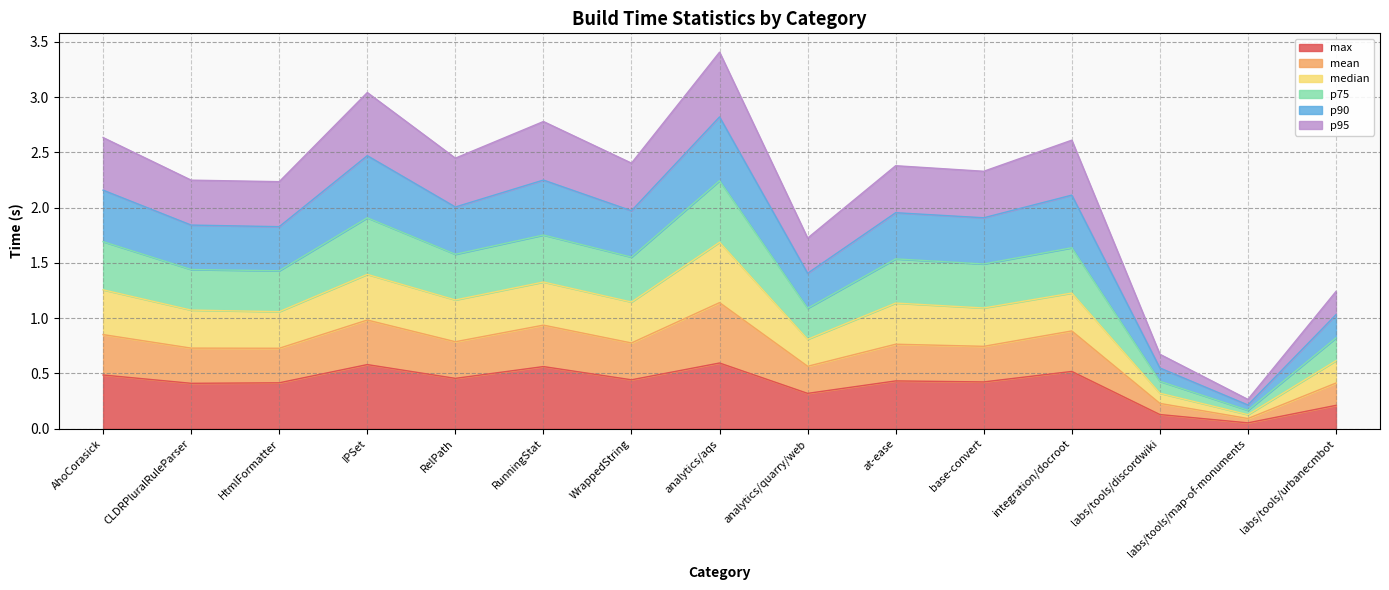

True or false: median has a value of 0.7 at labs/tools/discordwiki.

False